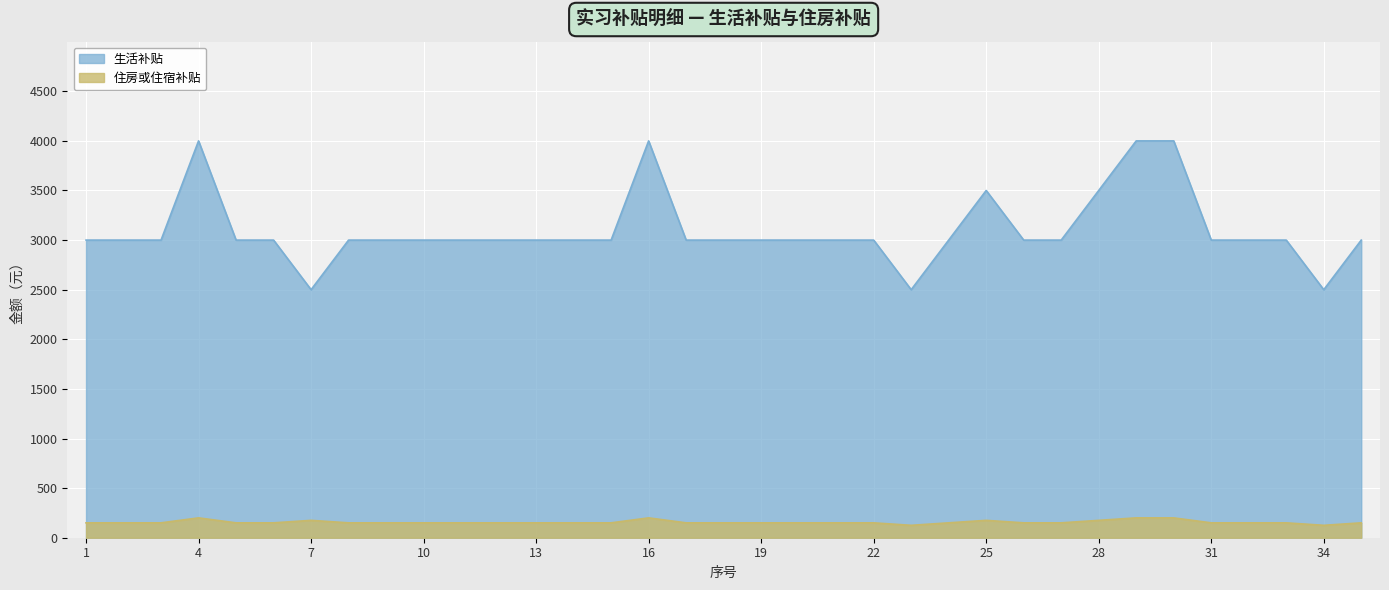

What is the difference between the maximum and minimum values in the 住房或住宿补贴 series?

75